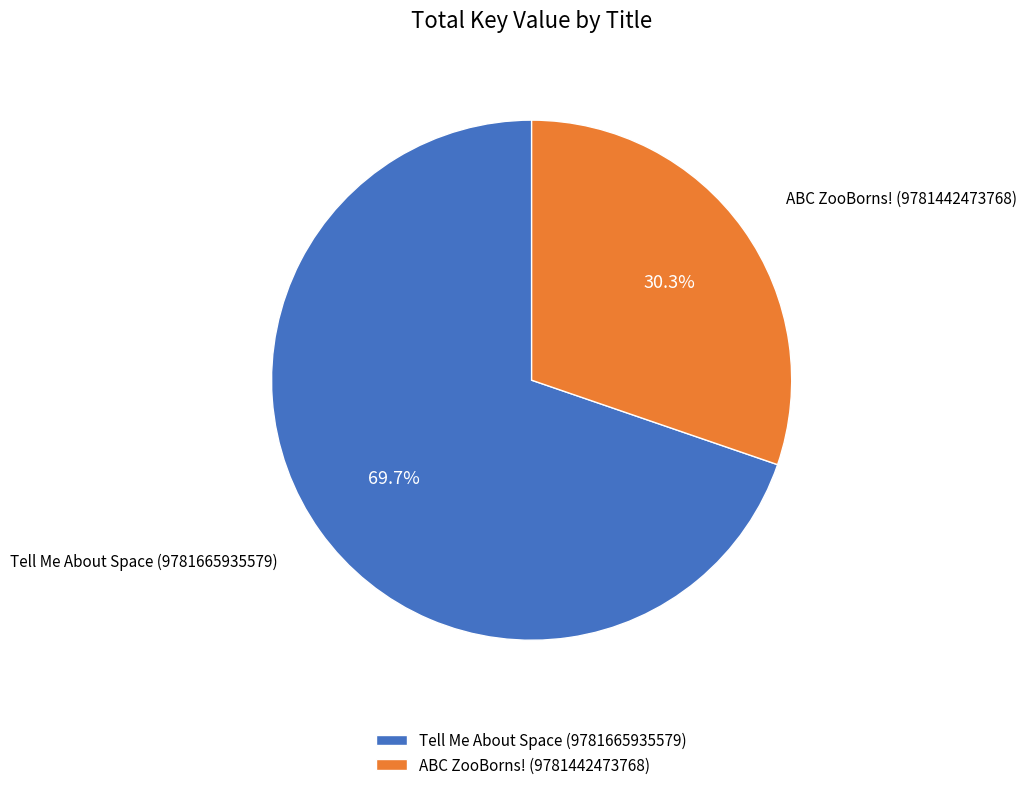

To the nearest percent, what percentage of the pie is Tell Me About Space (9781665935579)?

70%